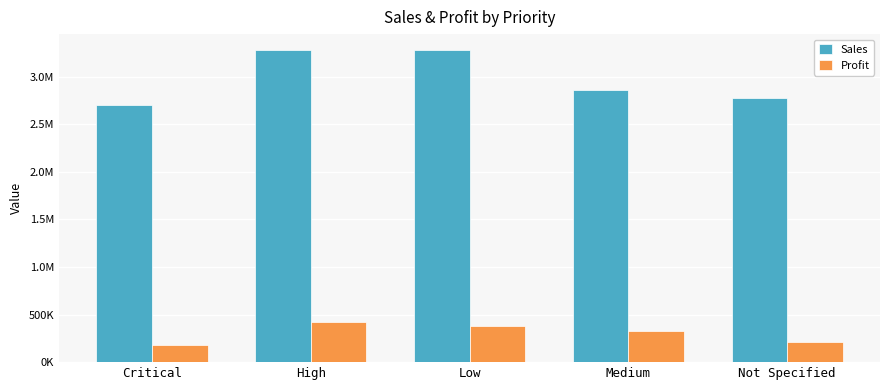

Which has a higher value, Not Specified or High?

High